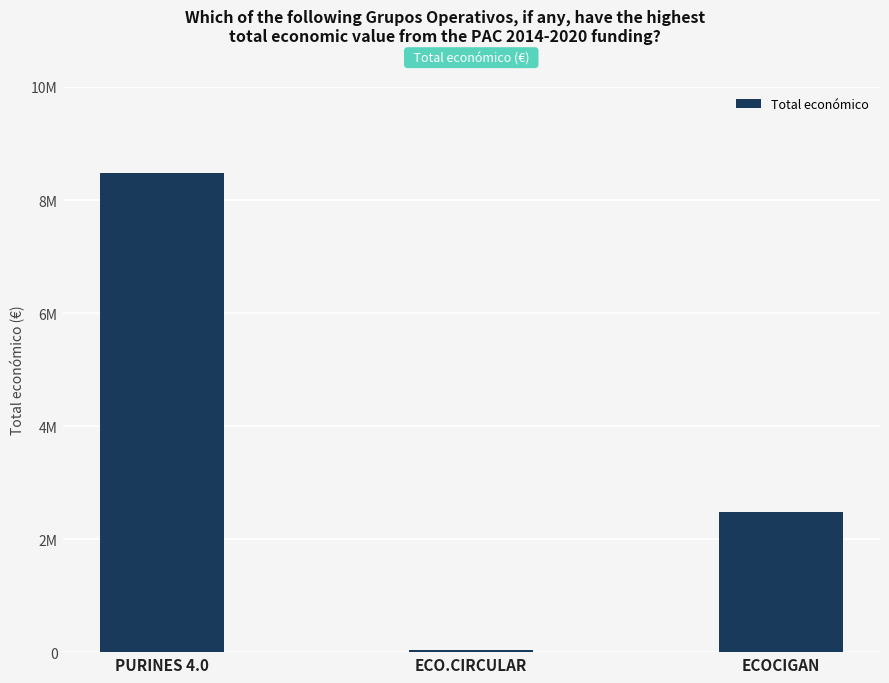

Reading left to right, transcribe all the data shown in this chart.

PURINES 4.0=8484999	ECO.CIRCULAR=42845	ECOCIGAN=2483714